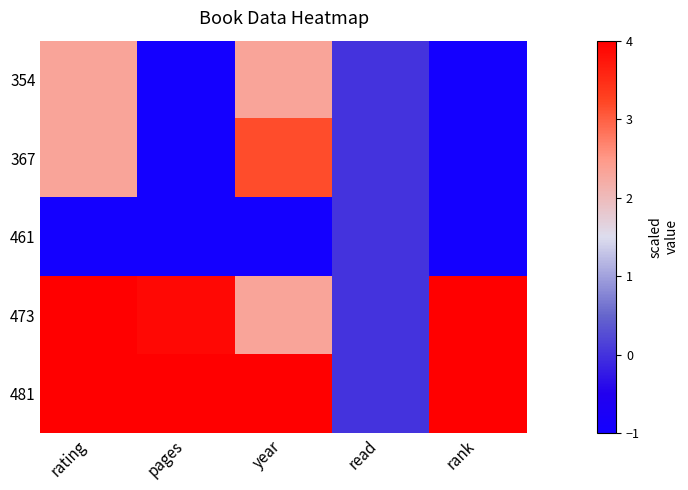

Reading left to right, transcribe all the data shown in this chart.

354: rating=2.3	pages=-1.0	year=2.3	read=0.0	rank=-1.0
367: rating=2.3	pages=-1.0	year=3.2	read=0.0	rank=-1.0
461: rating=-1.0	pages=-1.0	year=-1.0	read=0.0	rank=-1.0
473: rating=4.0	pages=3.9	year=2.3	read=0.0	rank=4.0
481: rating=4.0	pages=4.0	year=4.0	read=0.0	rank=4.0